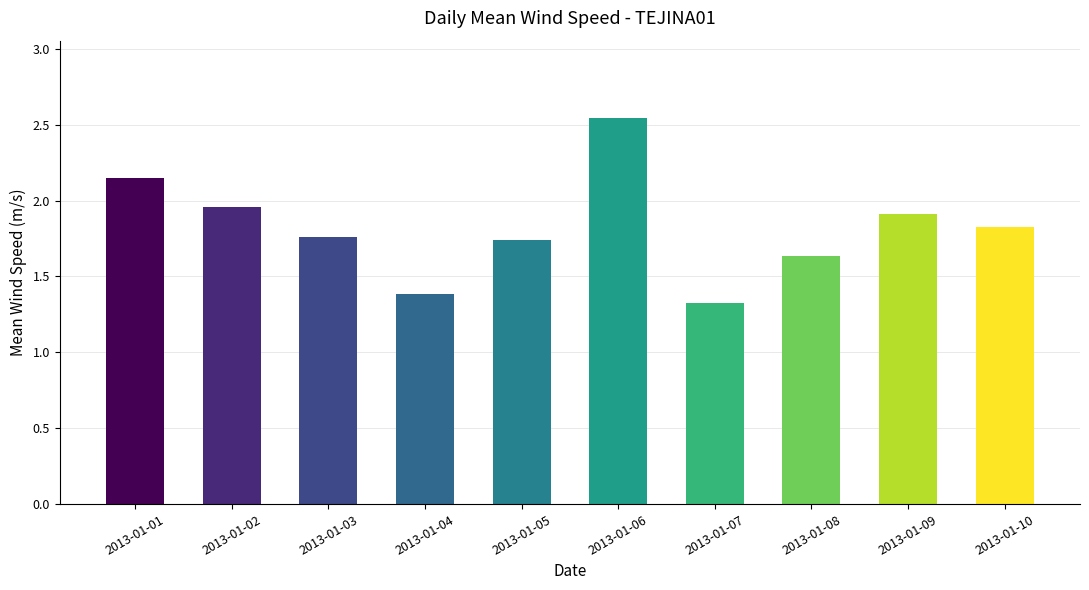

Between 2013-01-06 and 2013-01-10, which is larger?

2013-01-06